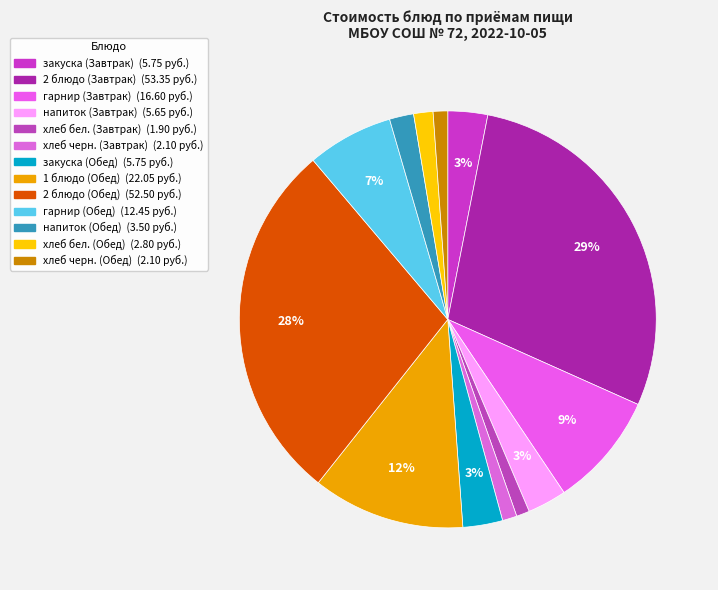

How many segments does this pie chart have?

13